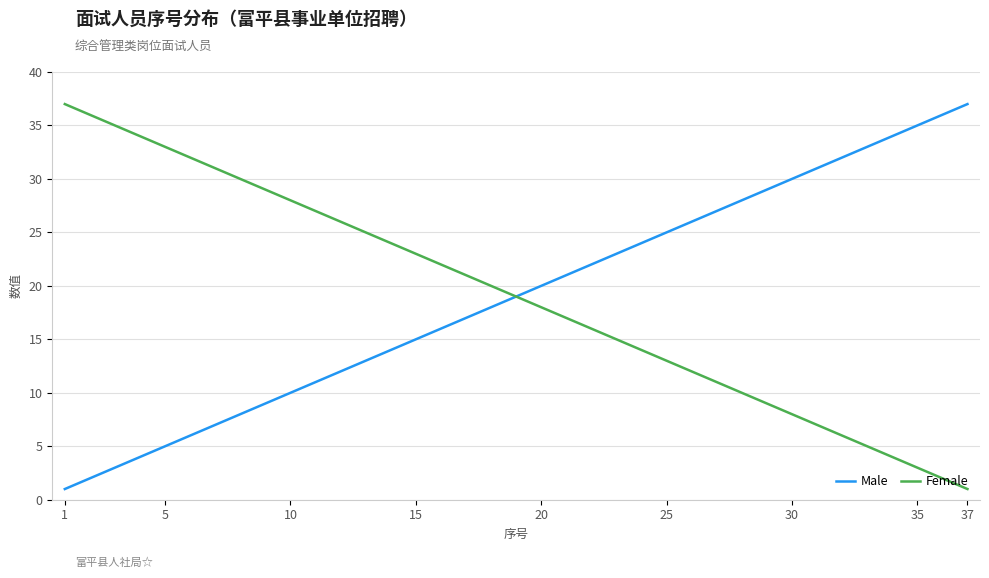

What are all the series names shown in the legend?

Male, Female